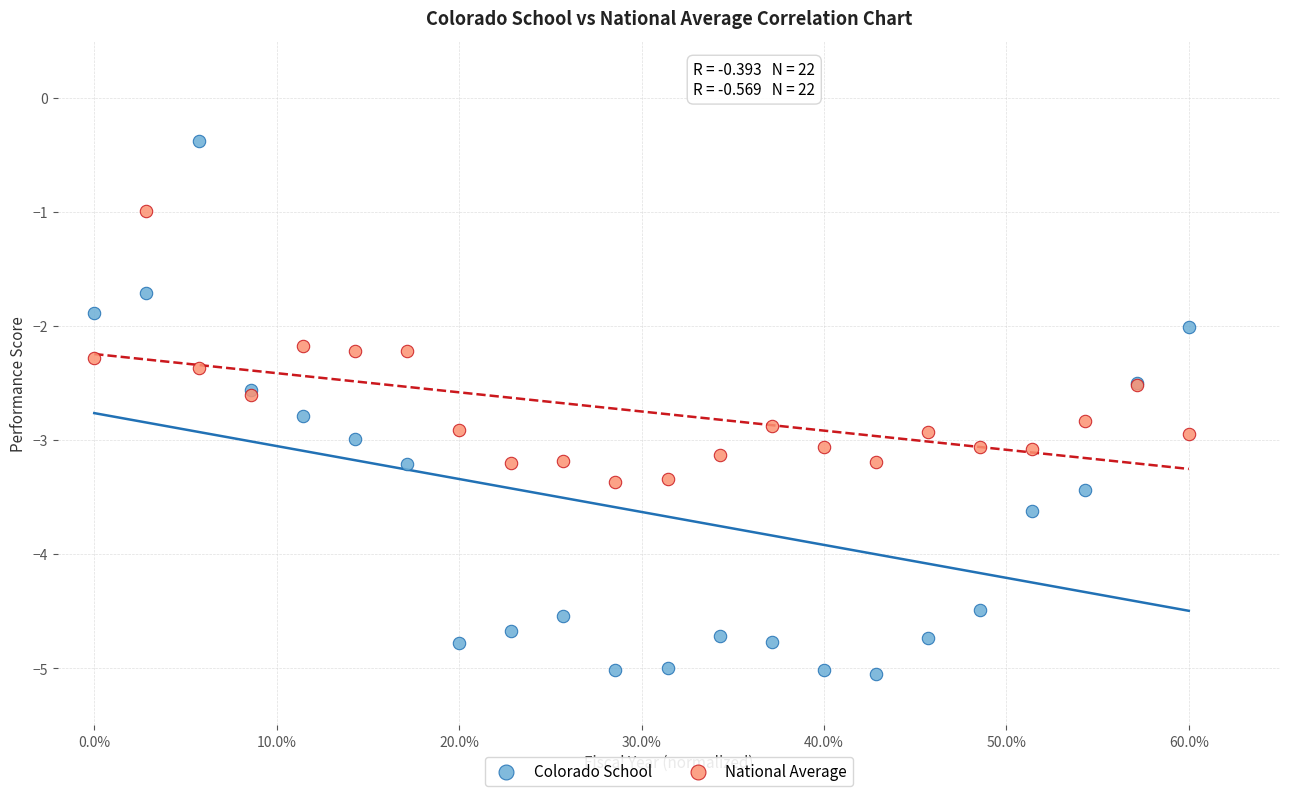

Which series reaches the maximum Y coordinate?

Colorado School